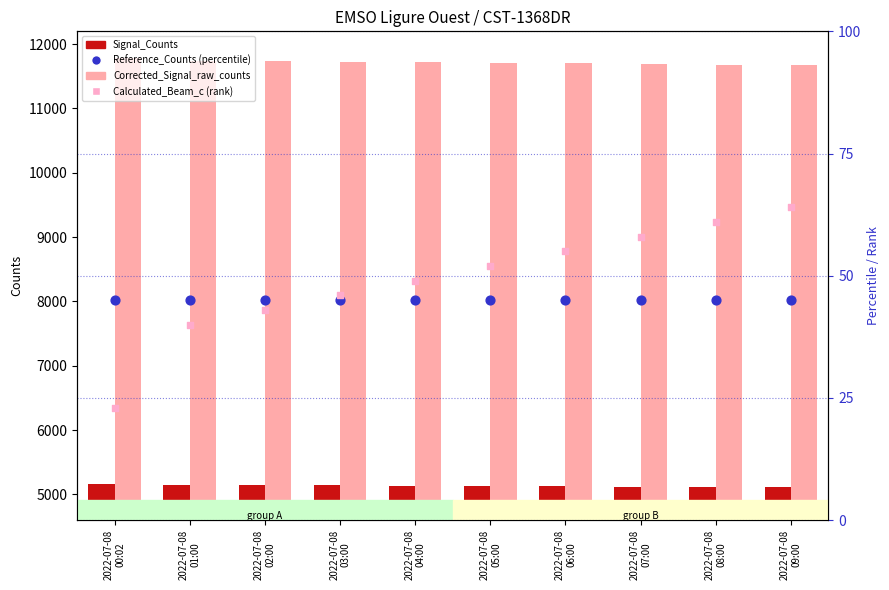

Which series reaches the minimum Y coordinate?

Calculated_Beam_c (rank)